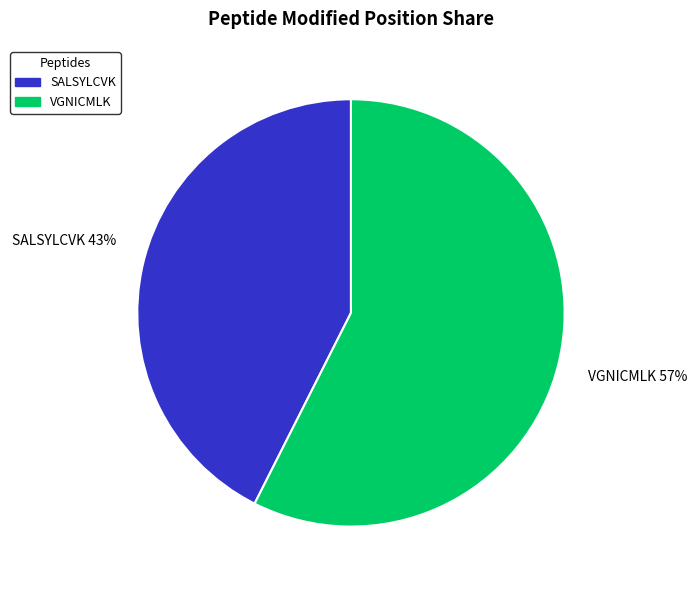

Is the sum of SALSYLCVK and VGNICMLK greater than half?

Yes